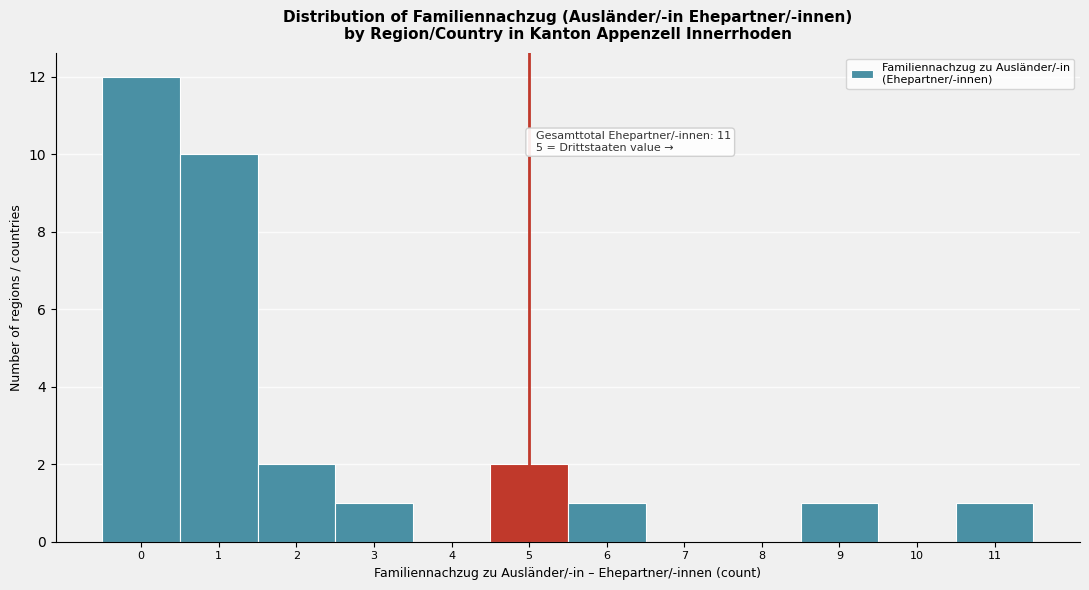

Reading left to right, what are all the values shown in this chart?

0=12	1=10	2=2	3=1	4=0	5=2	6=1	7=0	8=0	9=1	10=0	11=1